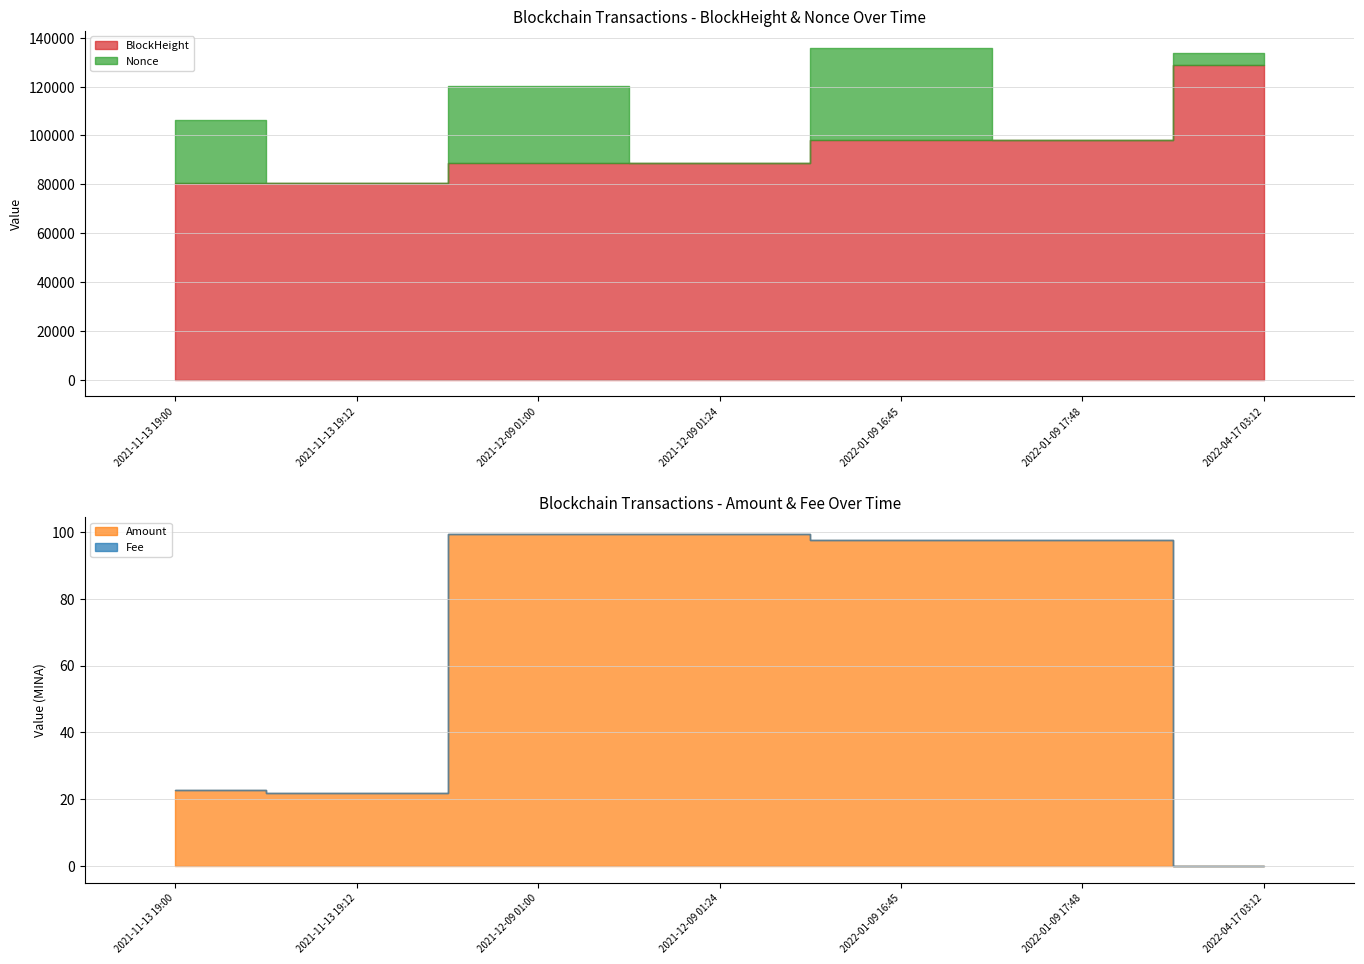

At how many categories does at least one series exceed 27772?

7